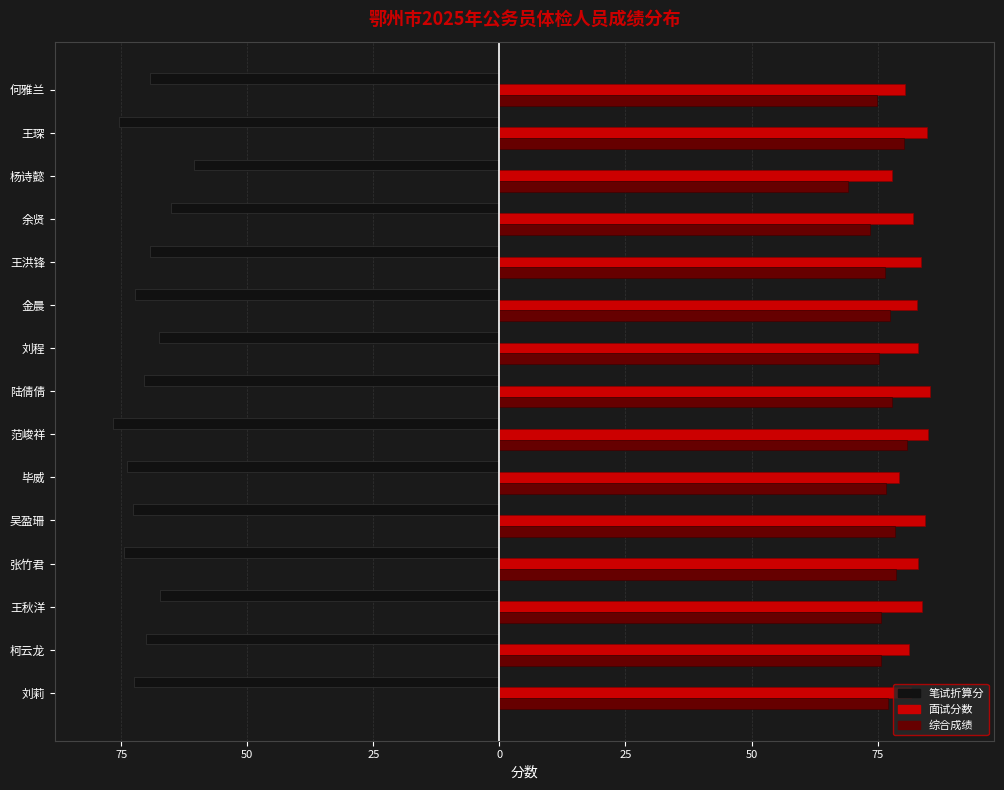

What are all the series names shown in the legend?

笔试折算分, 面试分数, 综合成绩